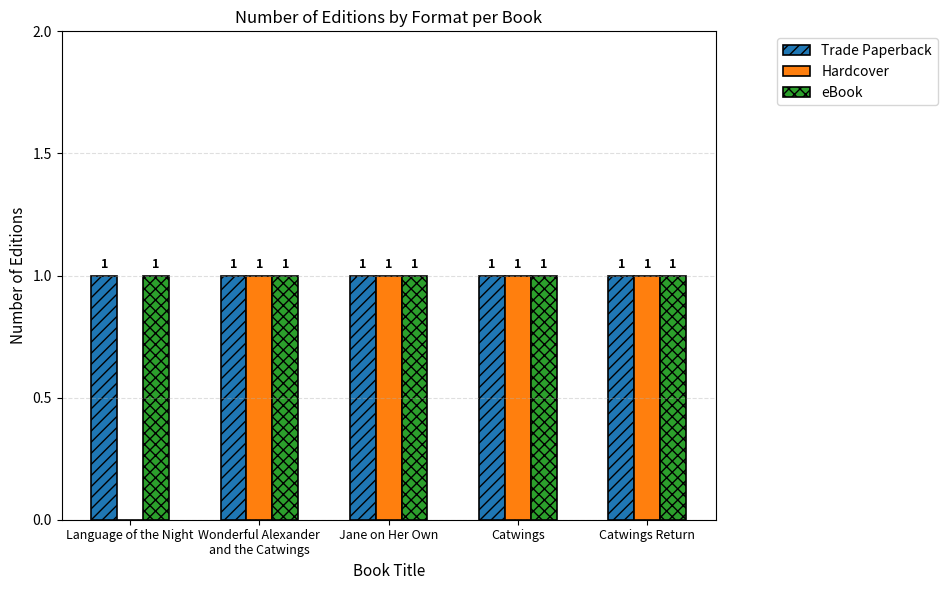

The value of Trade Paperback at Jane on Her Own is 1. True or false?

True